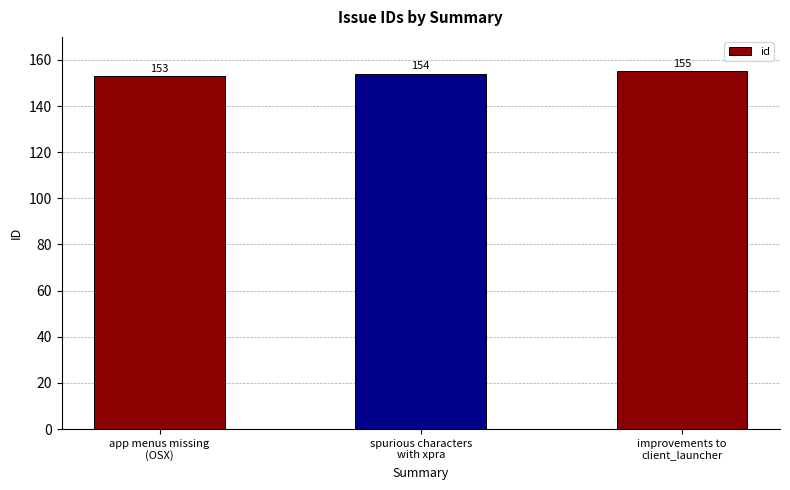

Reading right to left, extract all data points from this chart.

155	154	153